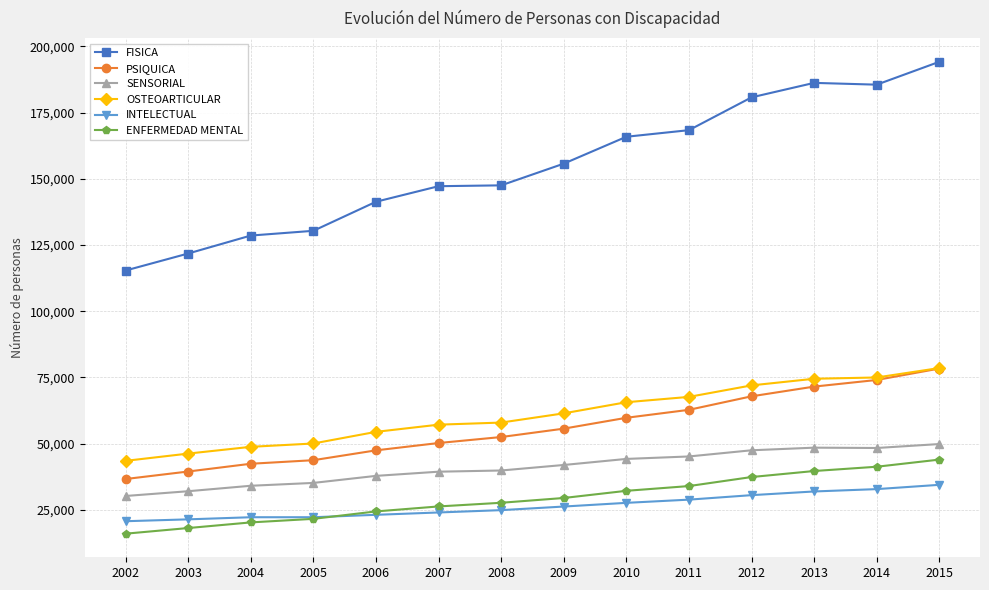

What is the smallest value displayed?

15941